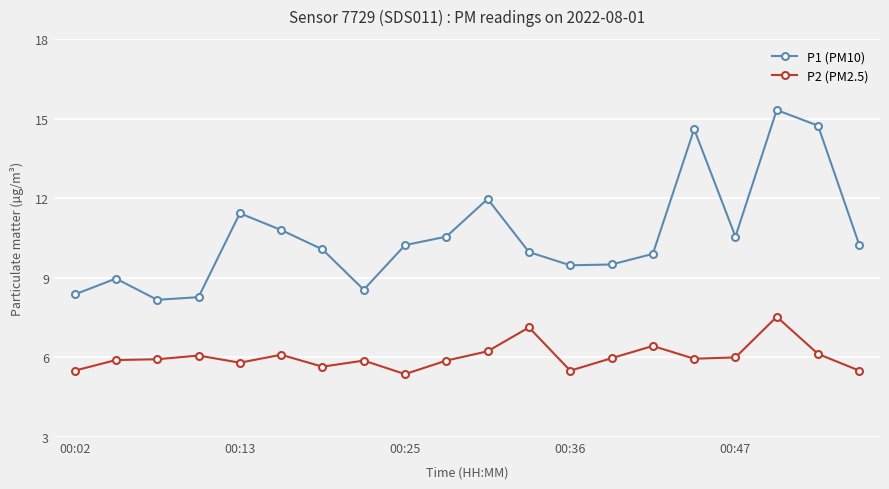

What is the value of the P2 (PM2.5) point at the 4th from the left?

6.1